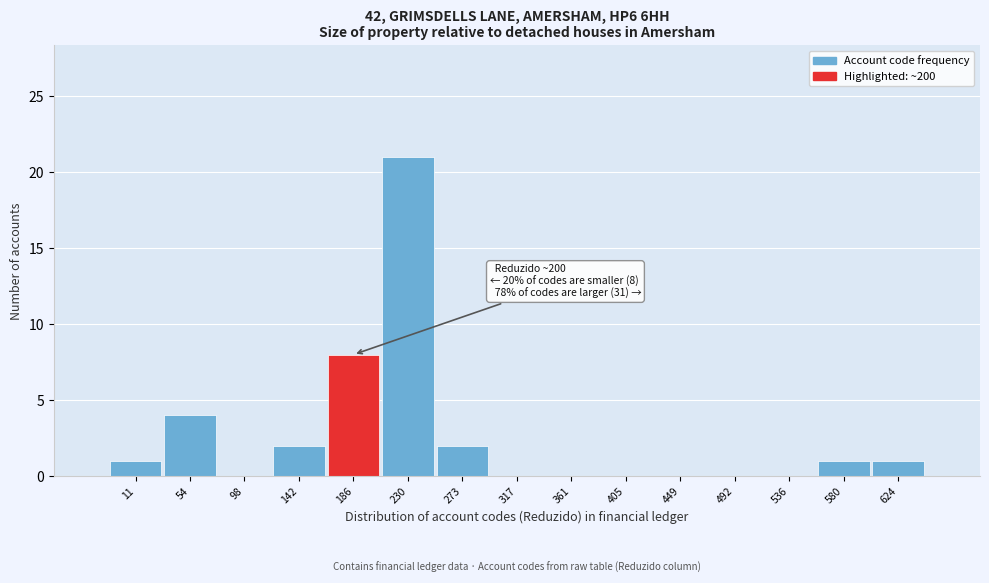

Reading left to right, list all the values displayed in this chart.

11=1	54=4	98=0	142=2	186=8	230=21	273=2	317=0	361=0	405=0	449=0	492=0	536=0	580=1	624=1